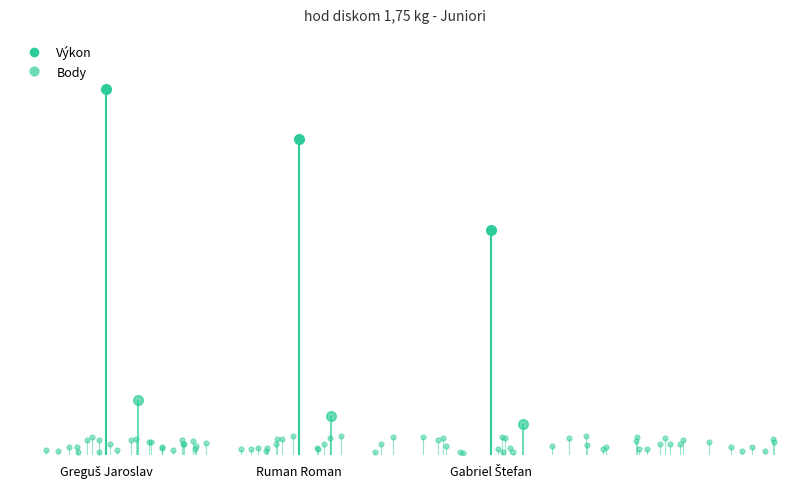

What is the greatest value displayed?

46.7